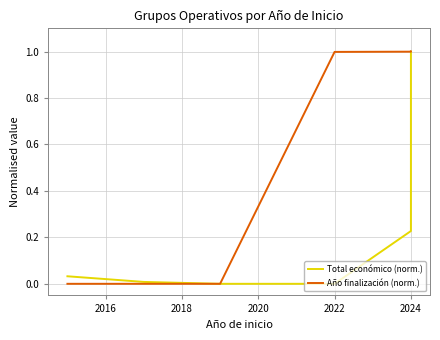

How many positive values does the Año finalización (norm.) series have?

4